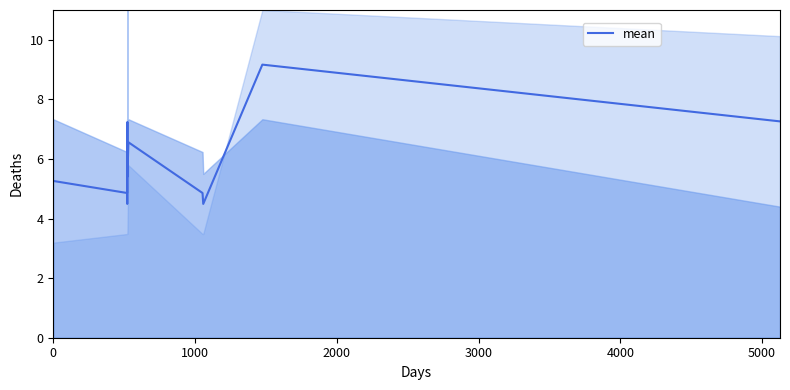

What is the change in value from 0 to 5000?

+2.0